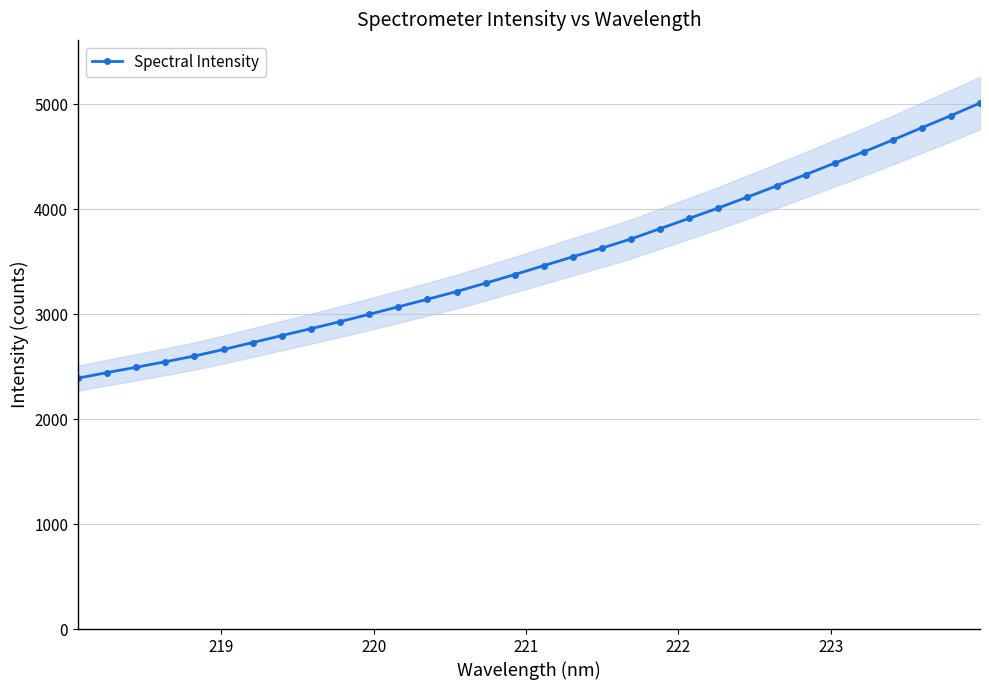

What is the value of the Spectral Intensity point at the 28th from the left?

4545.7